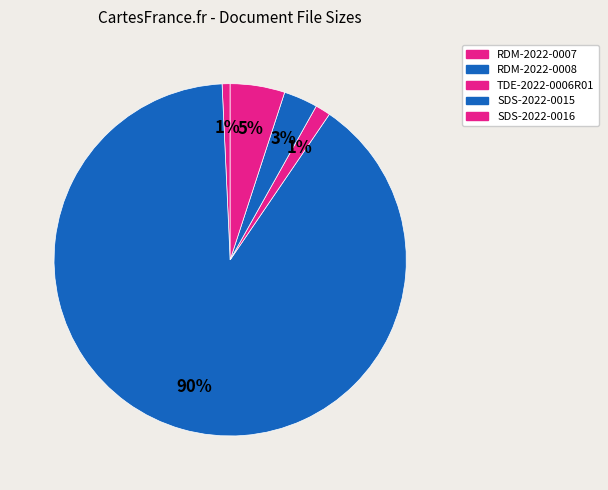

How many slices are in this pie chart?

5